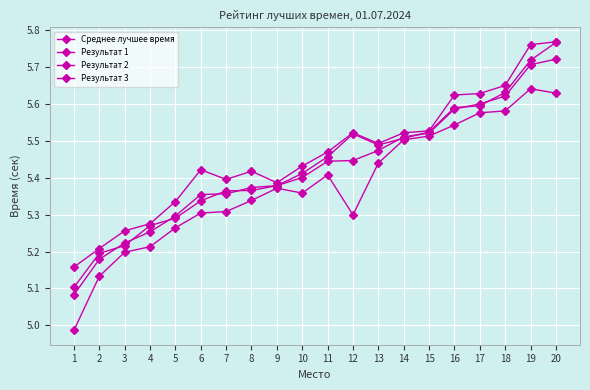

Does the chart have visible grid lines?

Yes